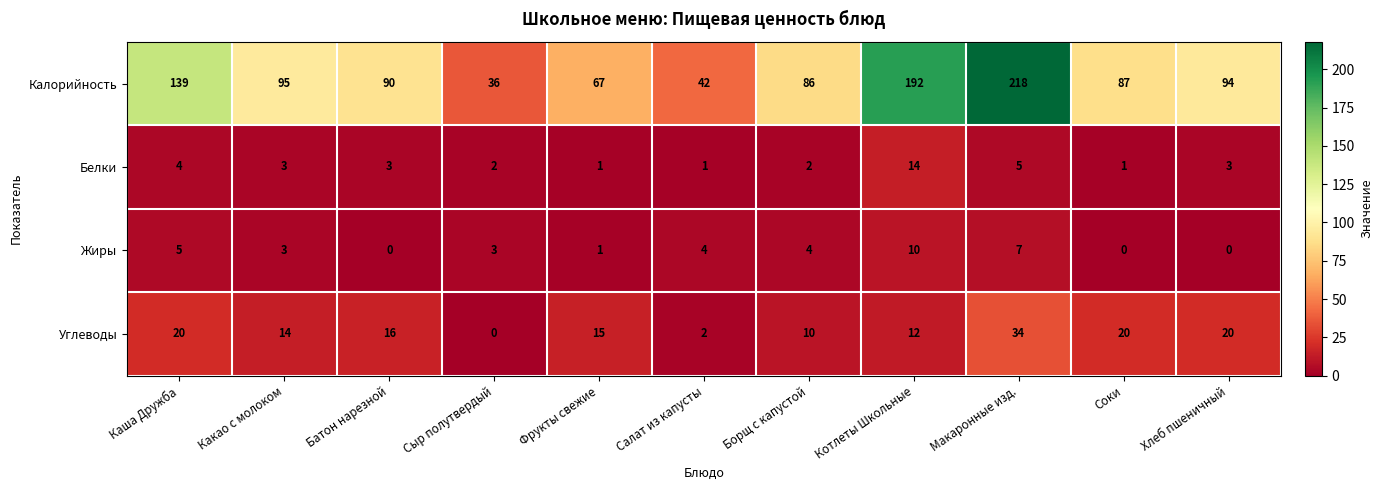

The Белки series shows 2 at Салат из капусты. True or false?

False